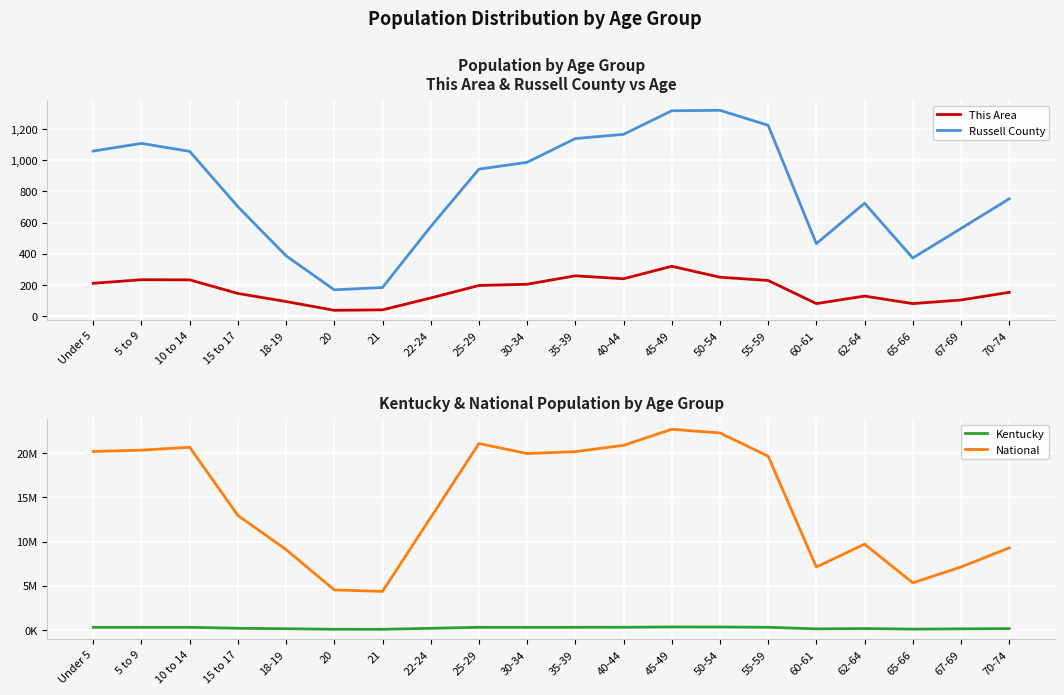

Where does the National series first go above 19664805?

Under 5